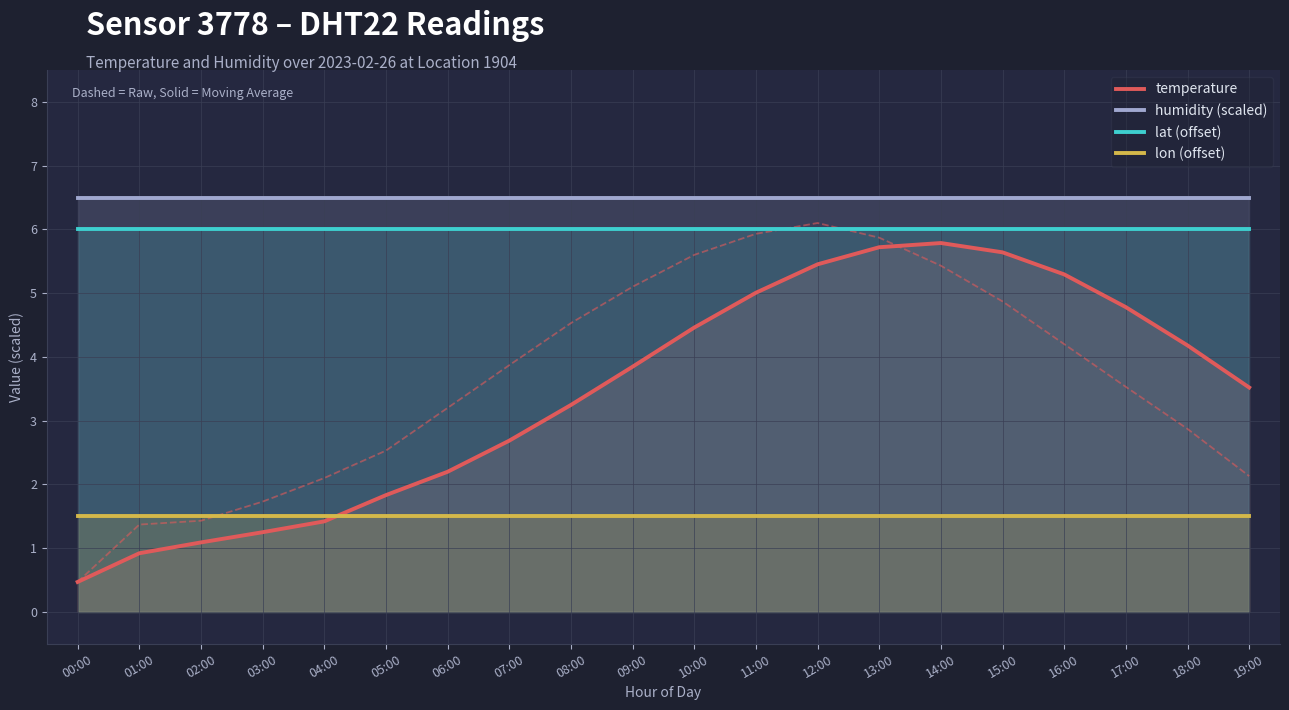

Is it true that temperature equals 2.8 at 14:00?

False